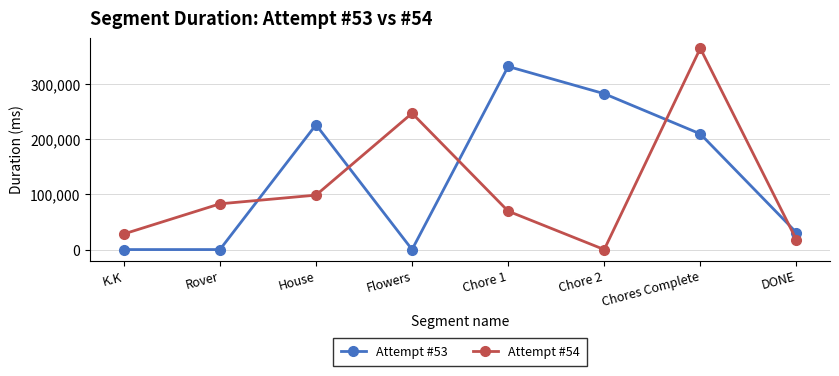

Is this an area chart (filled region under the line)?

No